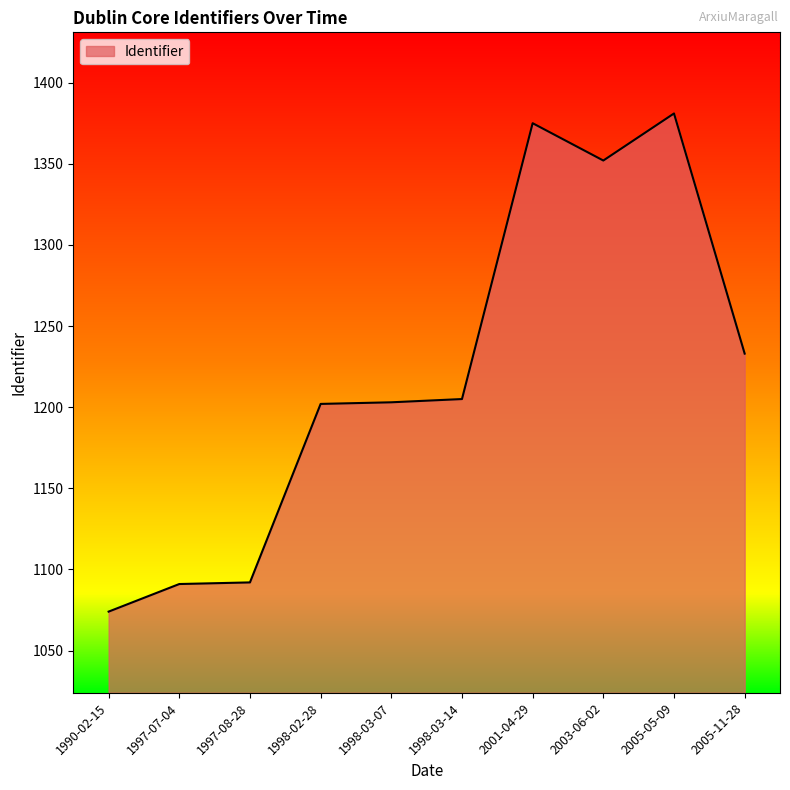

What is the ratio of the value at 2001-04-29 to the value at 1990-02-15?

1.3